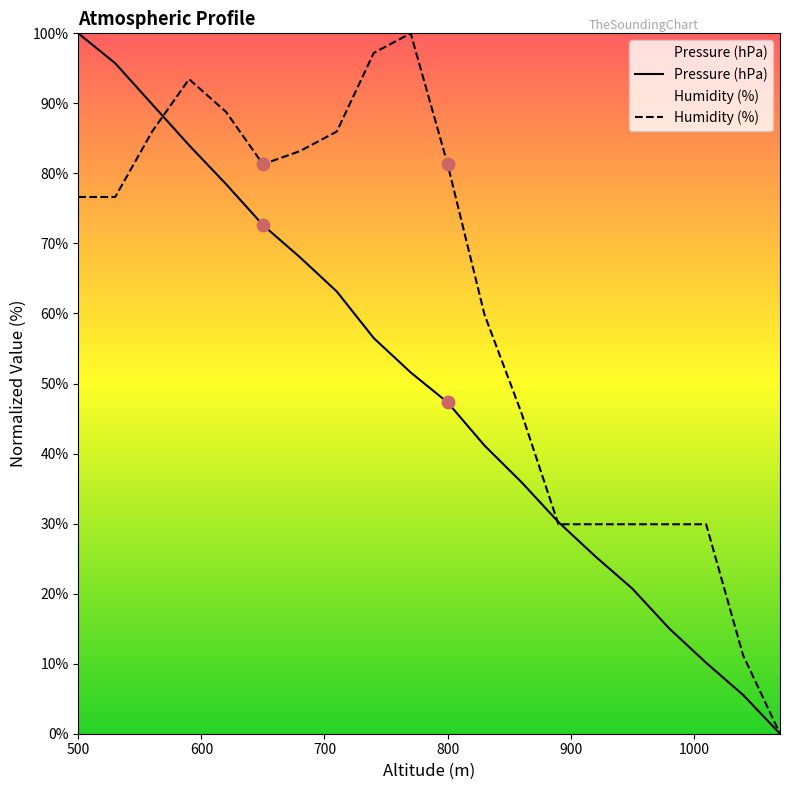

Which series has the largest total across all categories?

Humidity (%)